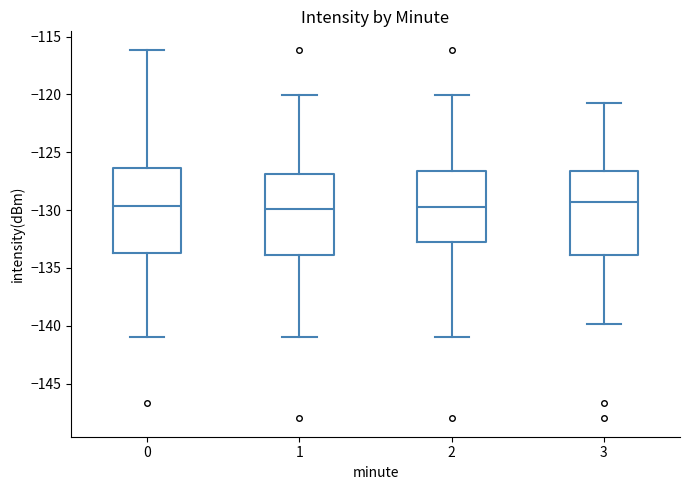

Reading left to right, read every box against the y-axis: the position of its median line, the range the box covers, and the ends of its whiskers. The values are not printed on the chart, so give them approximately, as read against the axis.

0: median -129.5, box -133.5 to -126.5, whiskers -141.0 to -116.0
1: median -130.0, box -134.0 to -127.0, whiskers -141.0 to -120.0
2: median -129.5, box -133.0 to -126.5, whiskers -141.0 to -120.0
3: median -129.5, box -134.0 to -126.5, whiskers -140.0 to -120.5